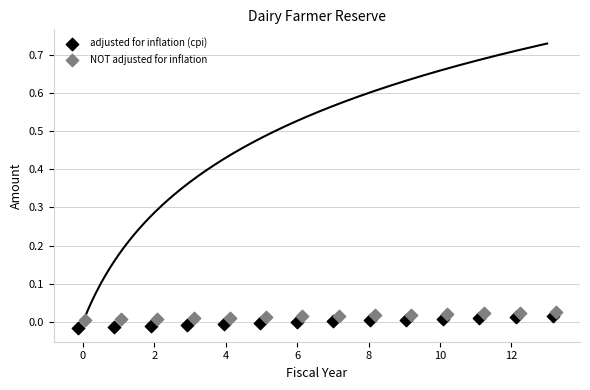

Which series reaches the maximum Y coordinate?

NOT adjusted for inflation